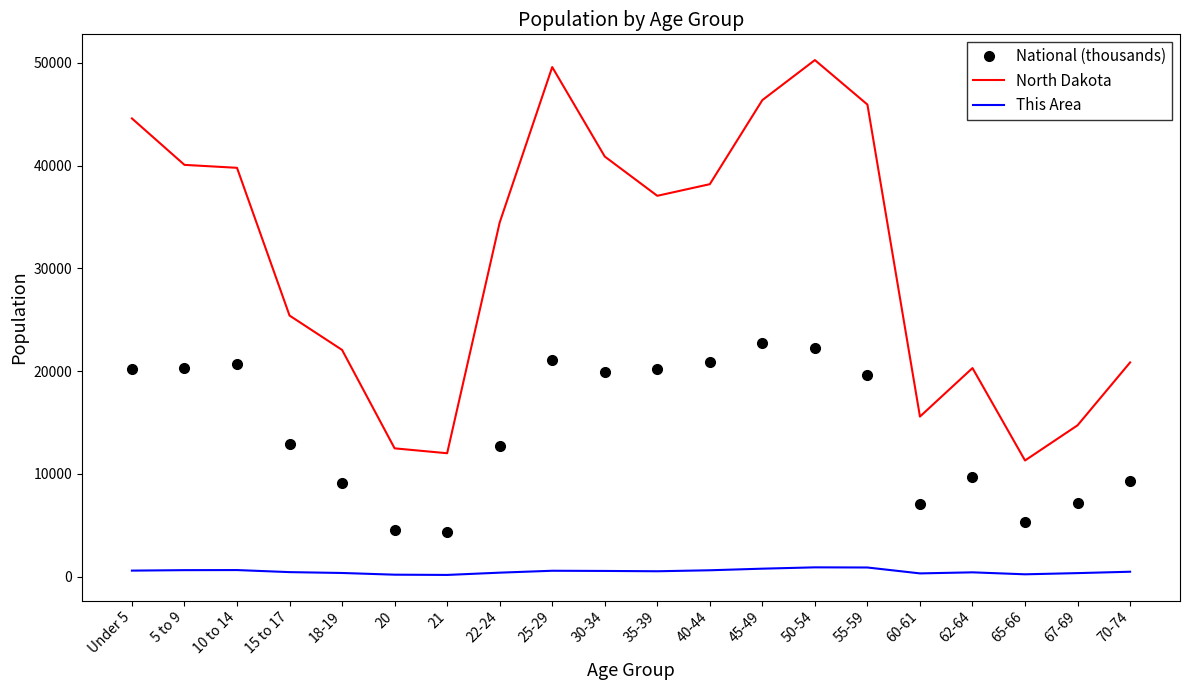

List the series in order of their peak value, highest first.

North Dakota, National (thousands), This Area